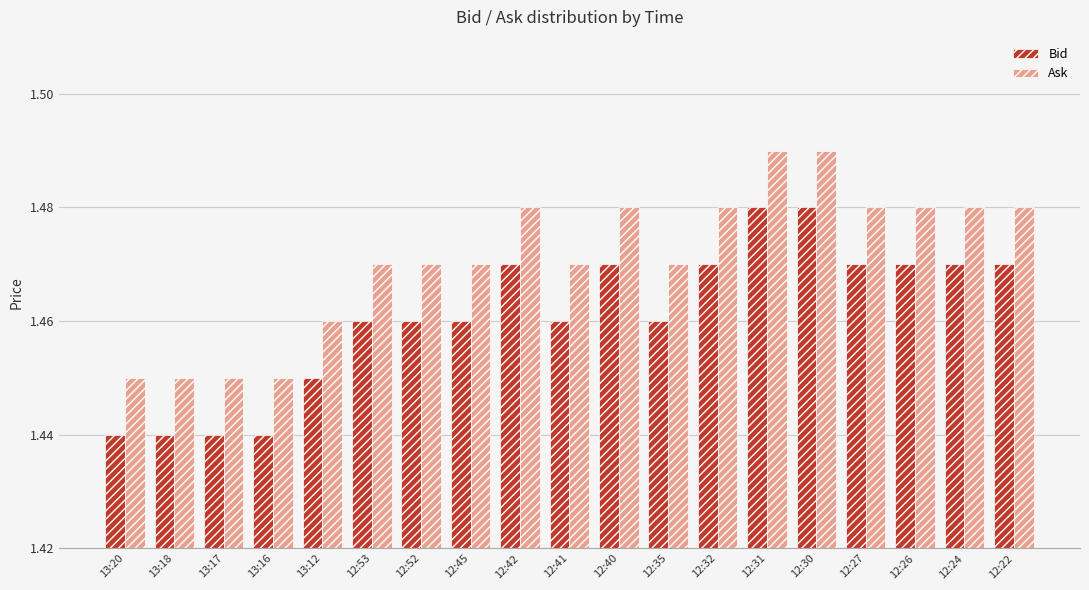

Is it true that Ask equals 2.0 at 12:31?

False